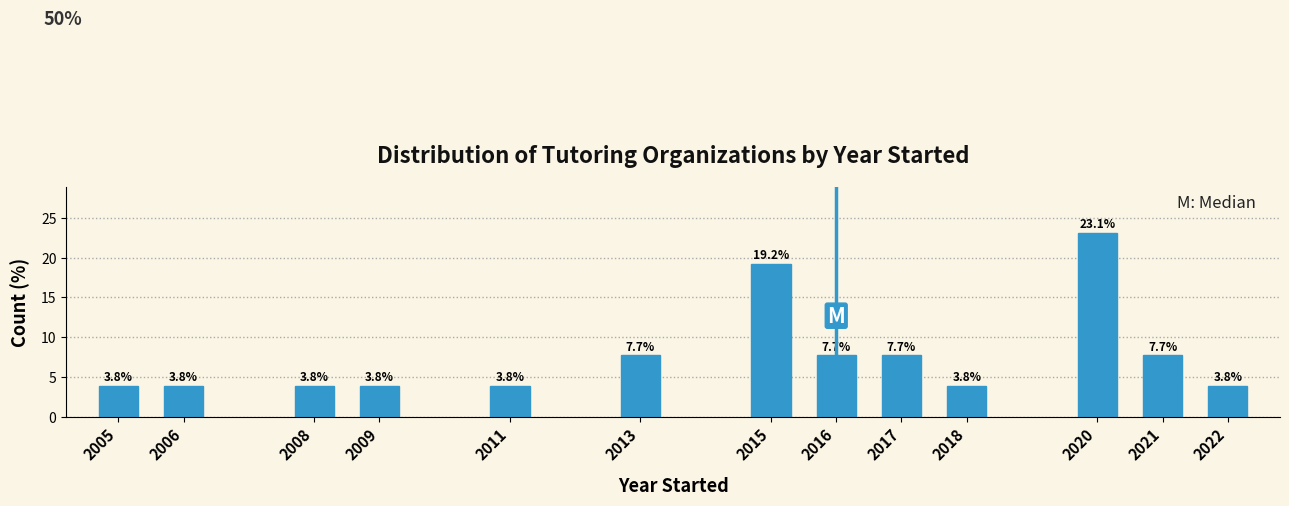

Reading right to left, extract all data points from this chart.

3.8	7.7	23.1	3.8	7.7	7.7	19.2	7.7	3.8	3.8	3.8	3.8	3.8